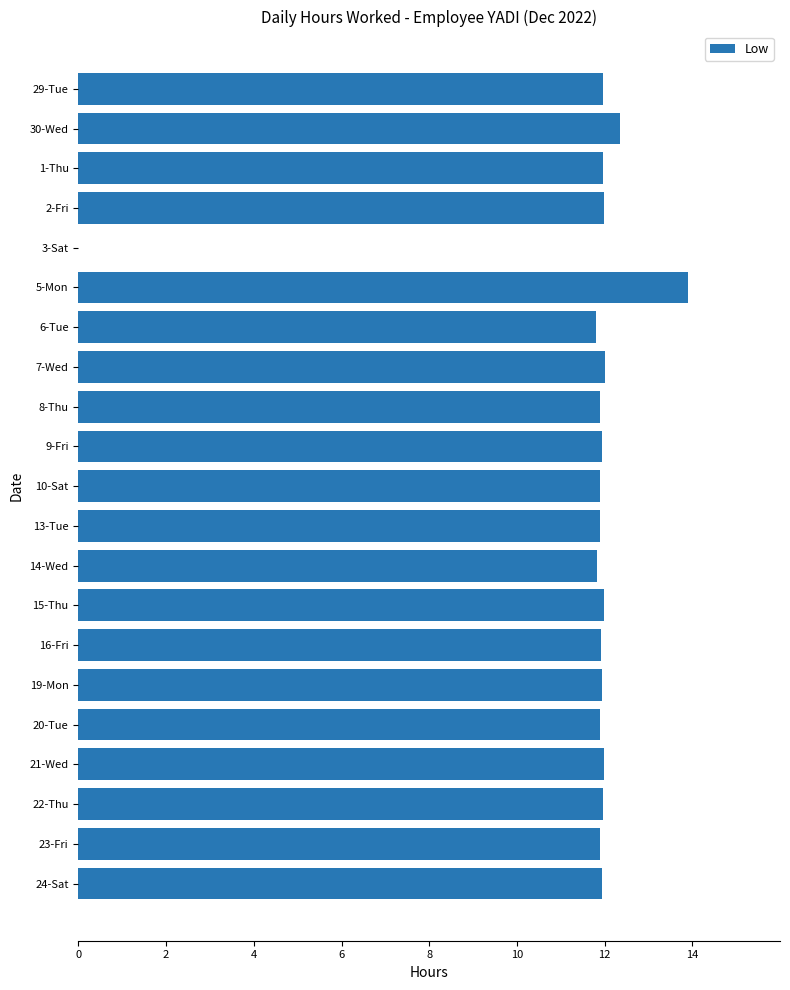

What is the approximate value at 20-Tue?

11.9